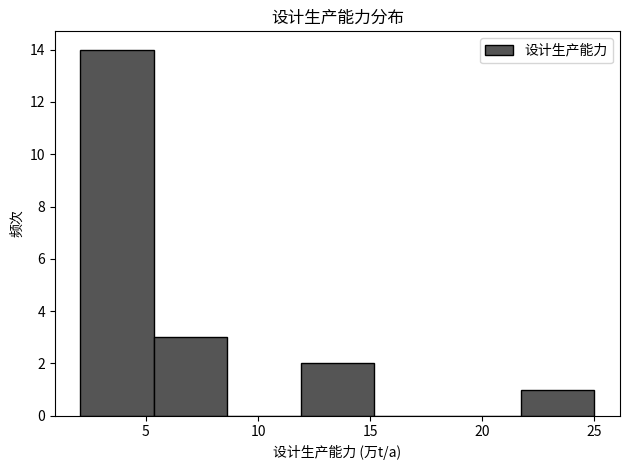

Over which range of the x-axis is the bar tallest?

2.0 to 5.5